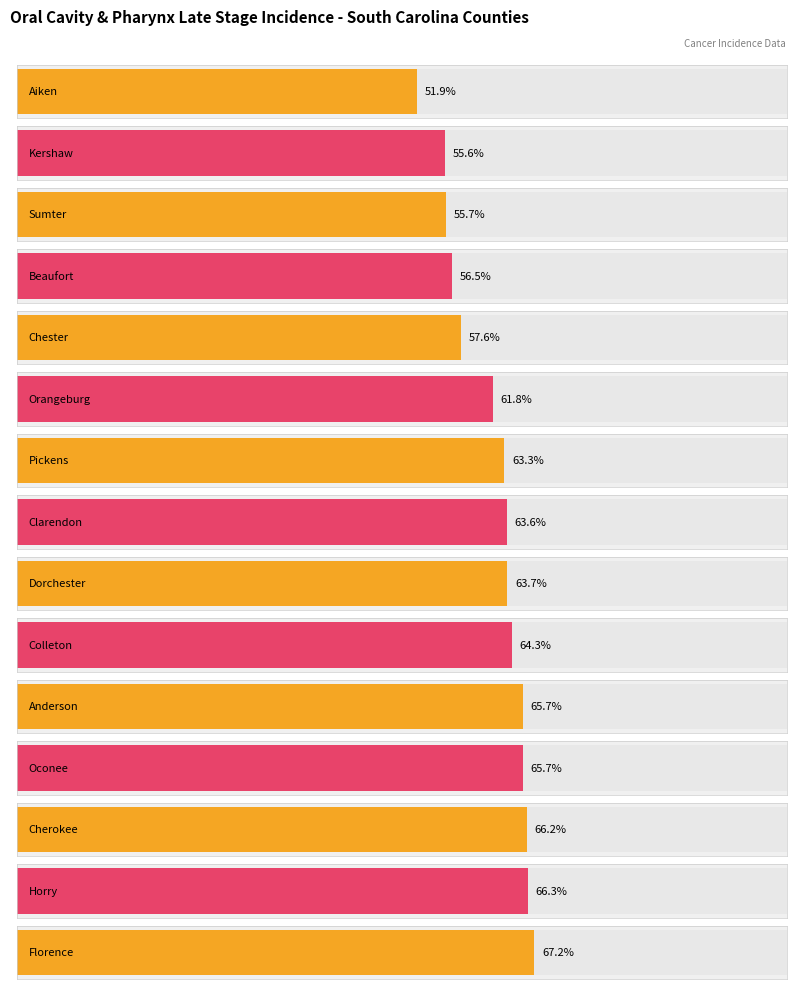

What is the difference between the second highest and minimum values?

14.4